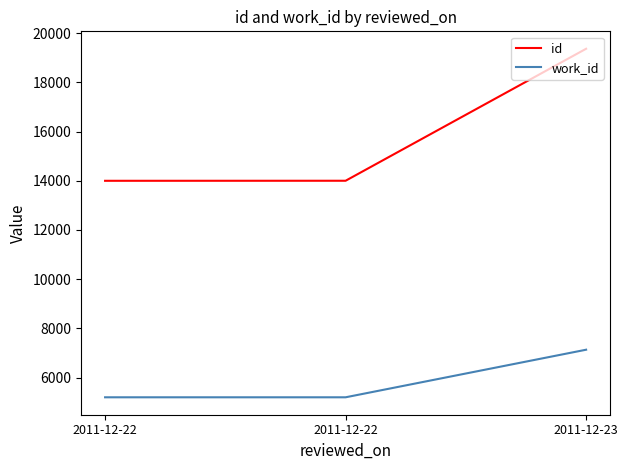

What are all the series names shown in the legend?

id, work_id